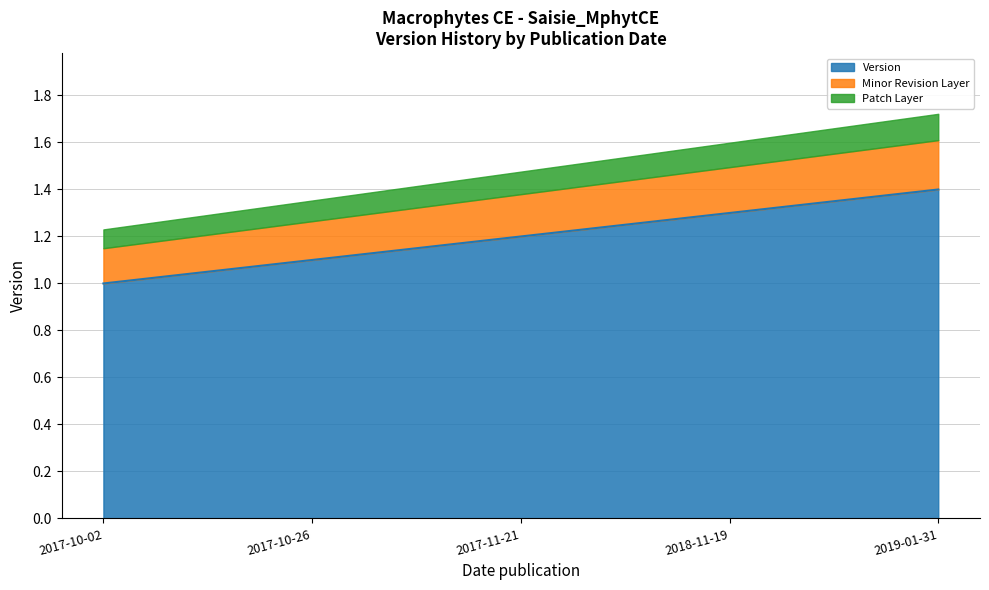

Reading left to right, list all the values displayed in this chart.

1.0	1.1	1.2	1.3	1.4